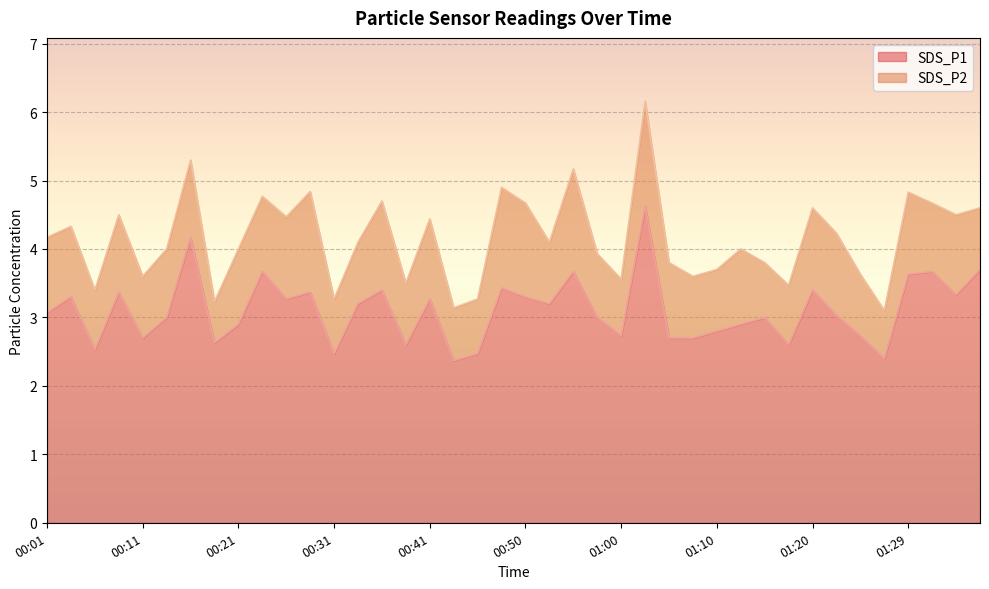

What position from the right is 01:07?

13